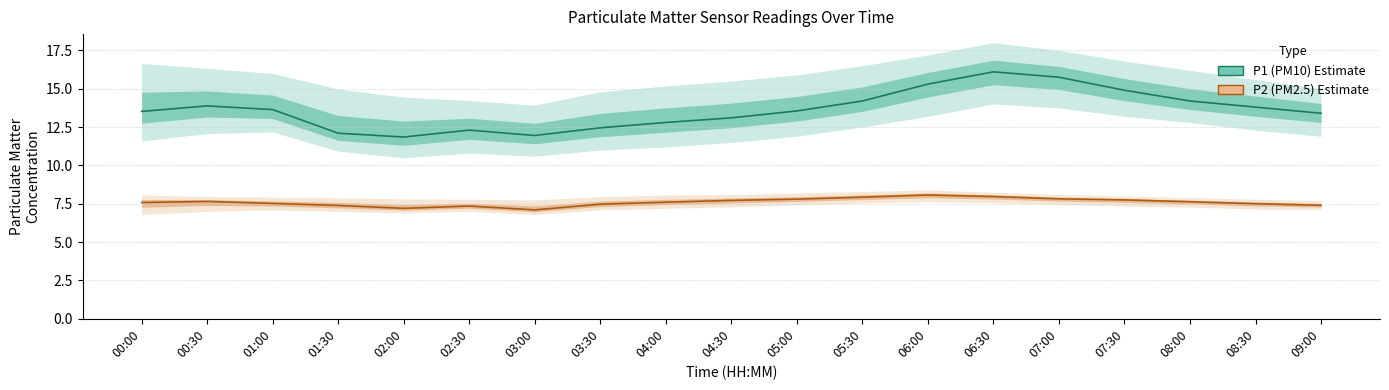

What is the label of the 12th point from the left?

05:30